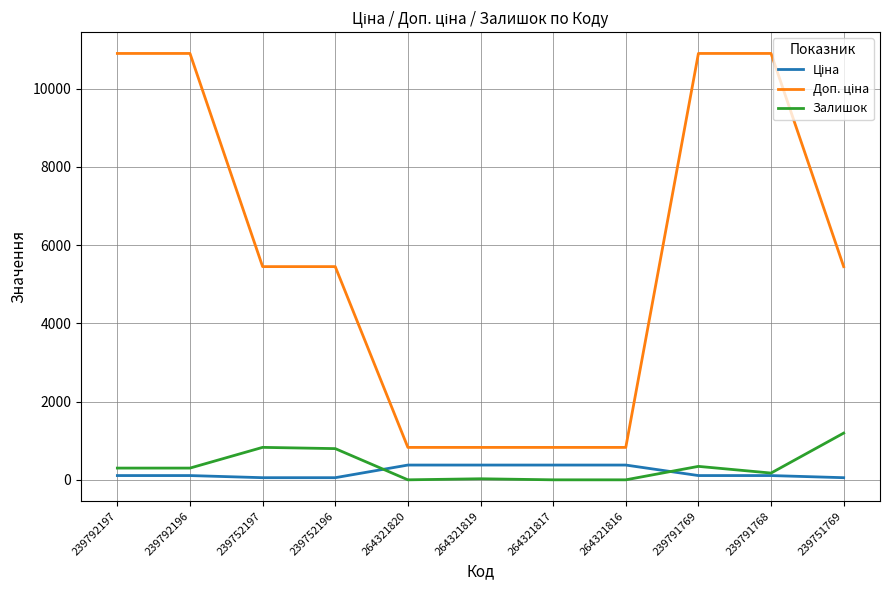

What is the greatest value displayed?

10903.0